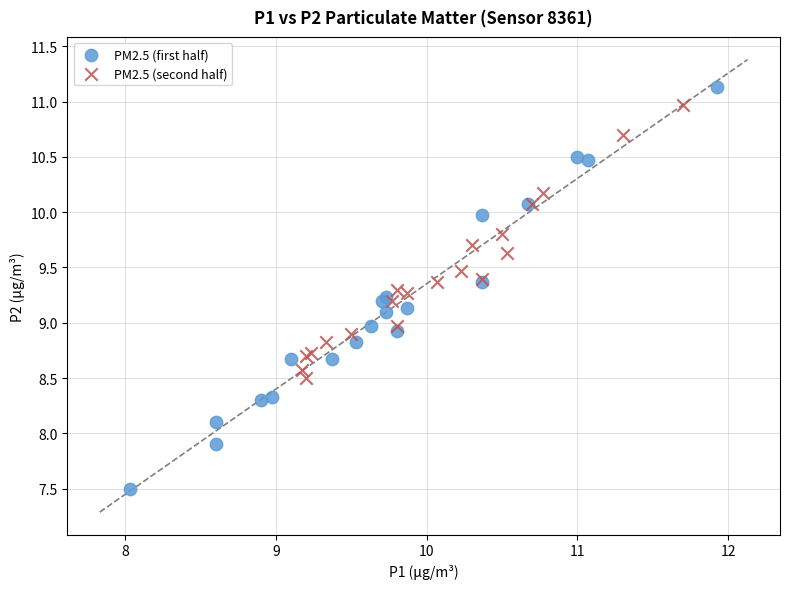

Which series has the widest spread of Y values?

PM2.5 (first half)